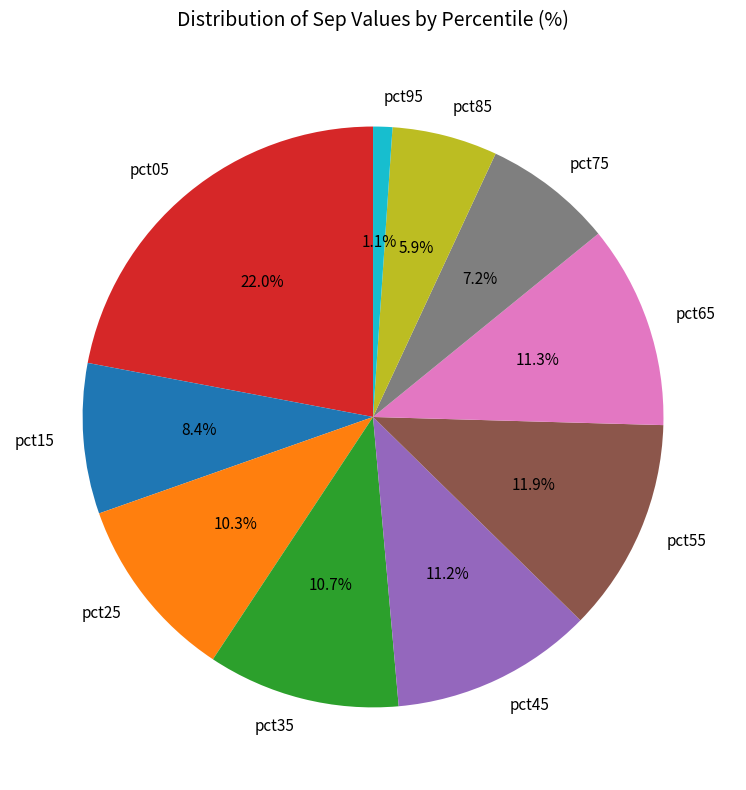

Is there a majority slice in this chart?

No